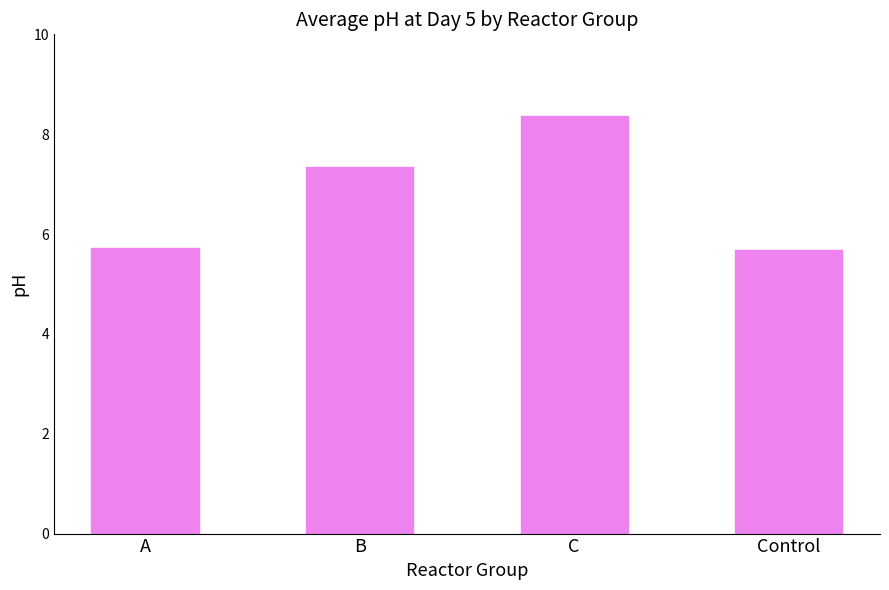

Which has a higher value, Control or C?

C